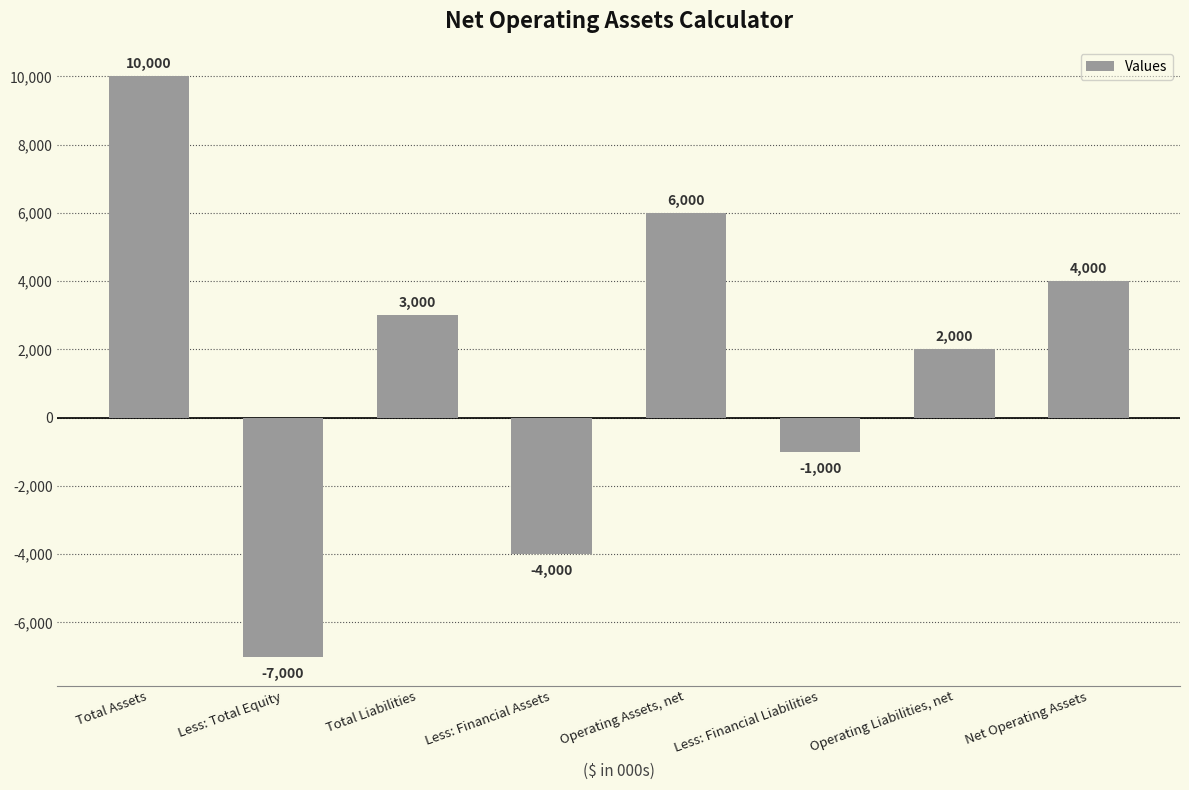

Where does the data first go above 3000?

Total Assets